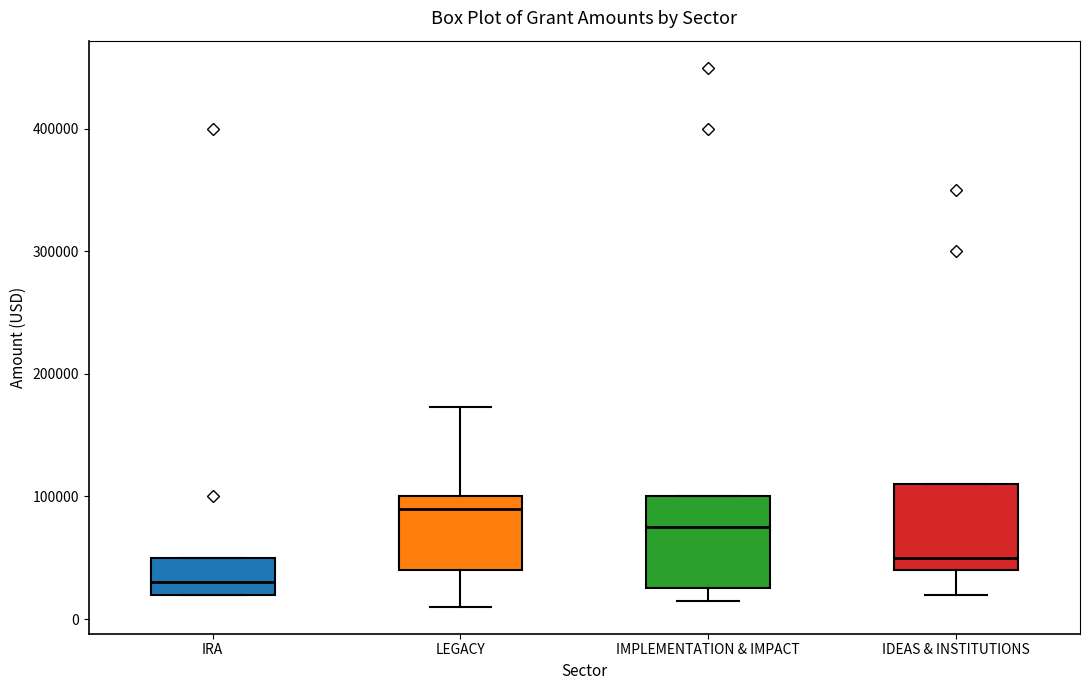

Which box's median line is the highest?

LEGACY